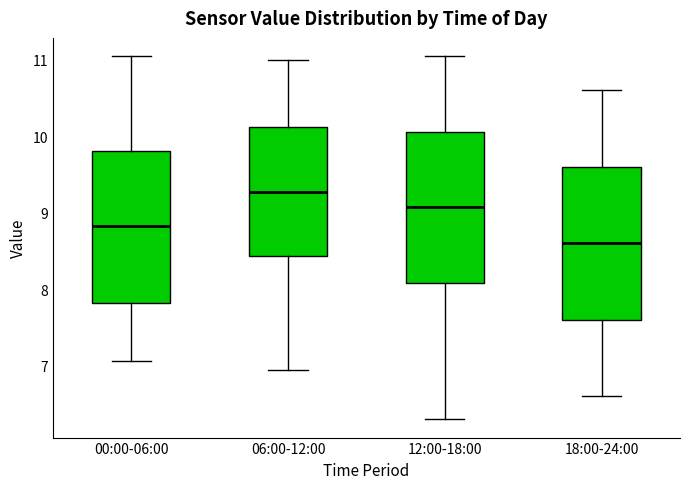

Reading left to right, read every box against the y-axis: the position of its median line, the range the box covers, and the ends of its whiskers. The values are not printed on the chart, so give them approximately, as read against the axis.

00:00-06:00: median 8.8, box 7.8 to 9.8, whiskers 7.1 to 11.1
06:00-12:00: median 9.3, box 8.4 to 10.1, whiskers 7.0 to 11.0
12:00-18:00: median 9.1, box 8.1 to 10.1, whiskers 6.3 to 11.1
18:00-24:00: median 8.6, box 7.6 to 9.6, whiskers 6.6 to 10.6